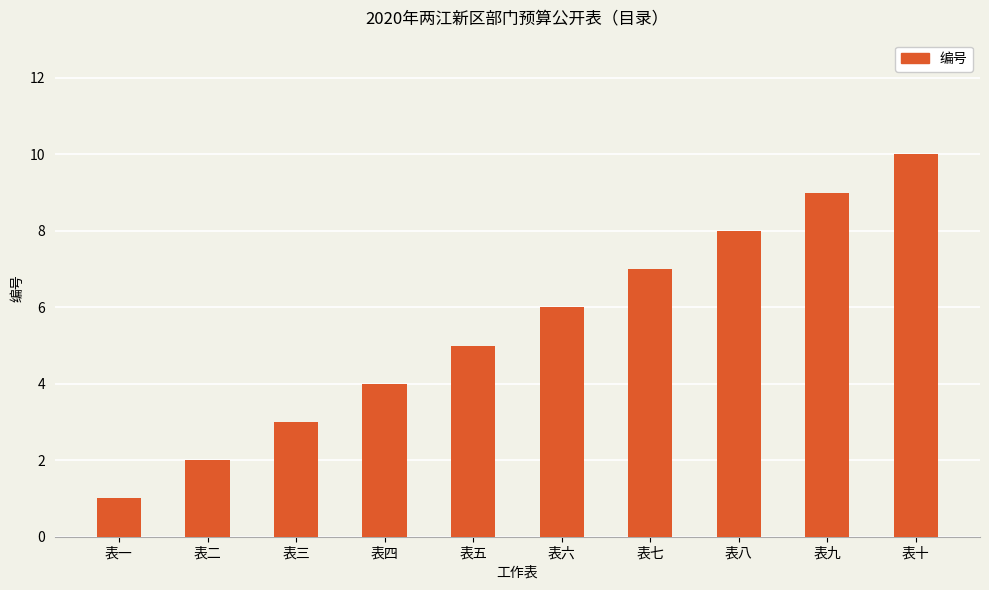

List the labels in order of value, largest first.

表十, 表九, 表八, 表七, 表六, 表五, 表四, 表三, 表二, 表一